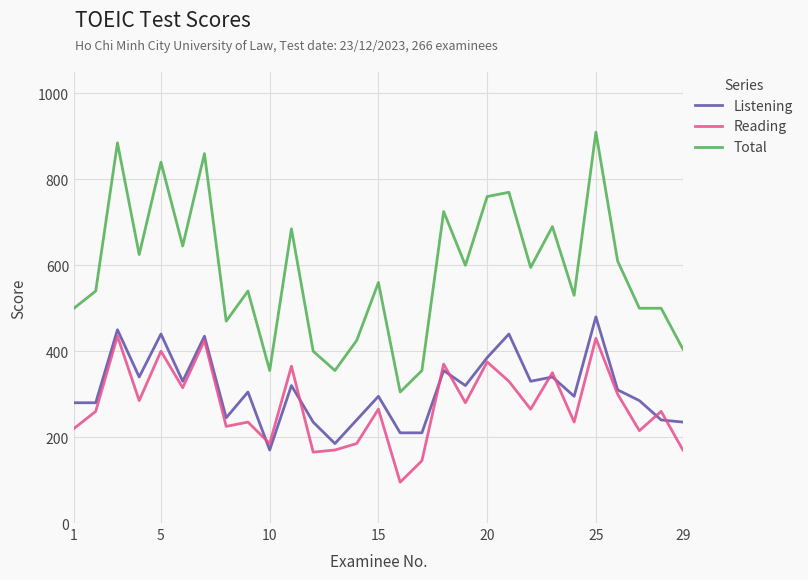

True or false: Reading and Total intersect in this chart.

False